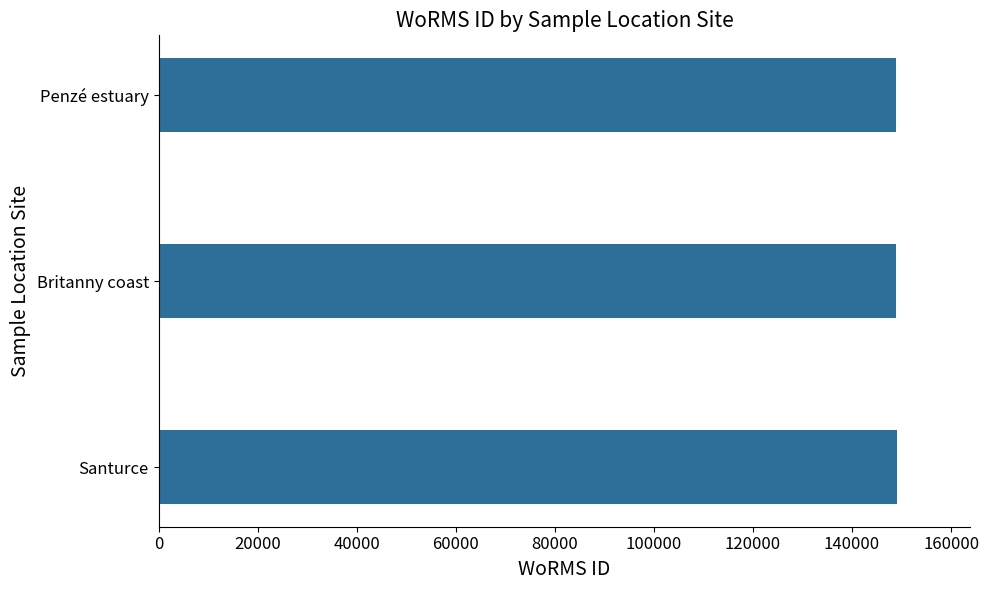

What is the ratio of the value at Penzé estuary to the value at Britanny coast?

1.0